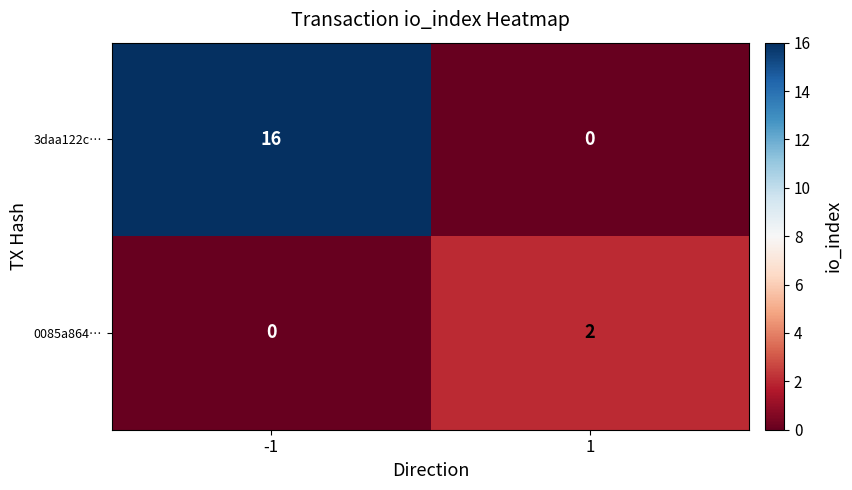

Which series has the largest total across all categories?

3daa122c…